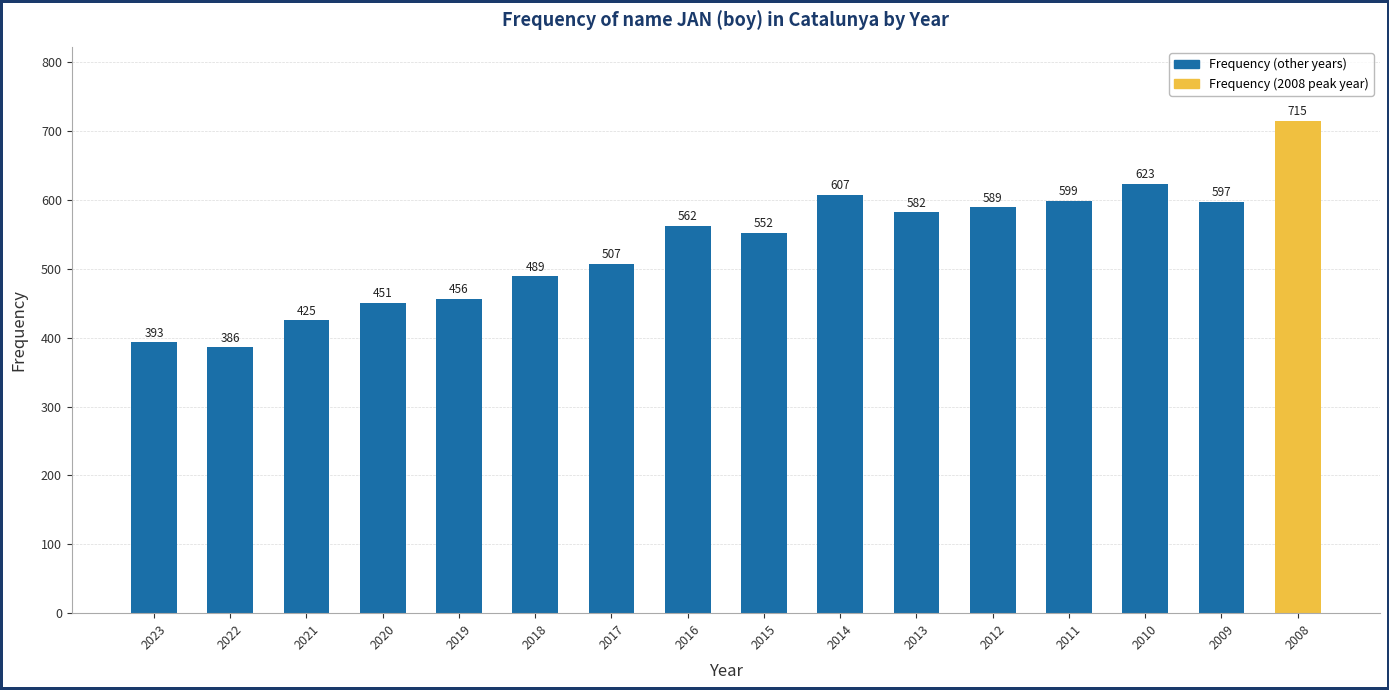

Is it true that the value at 2015 is 552?

True